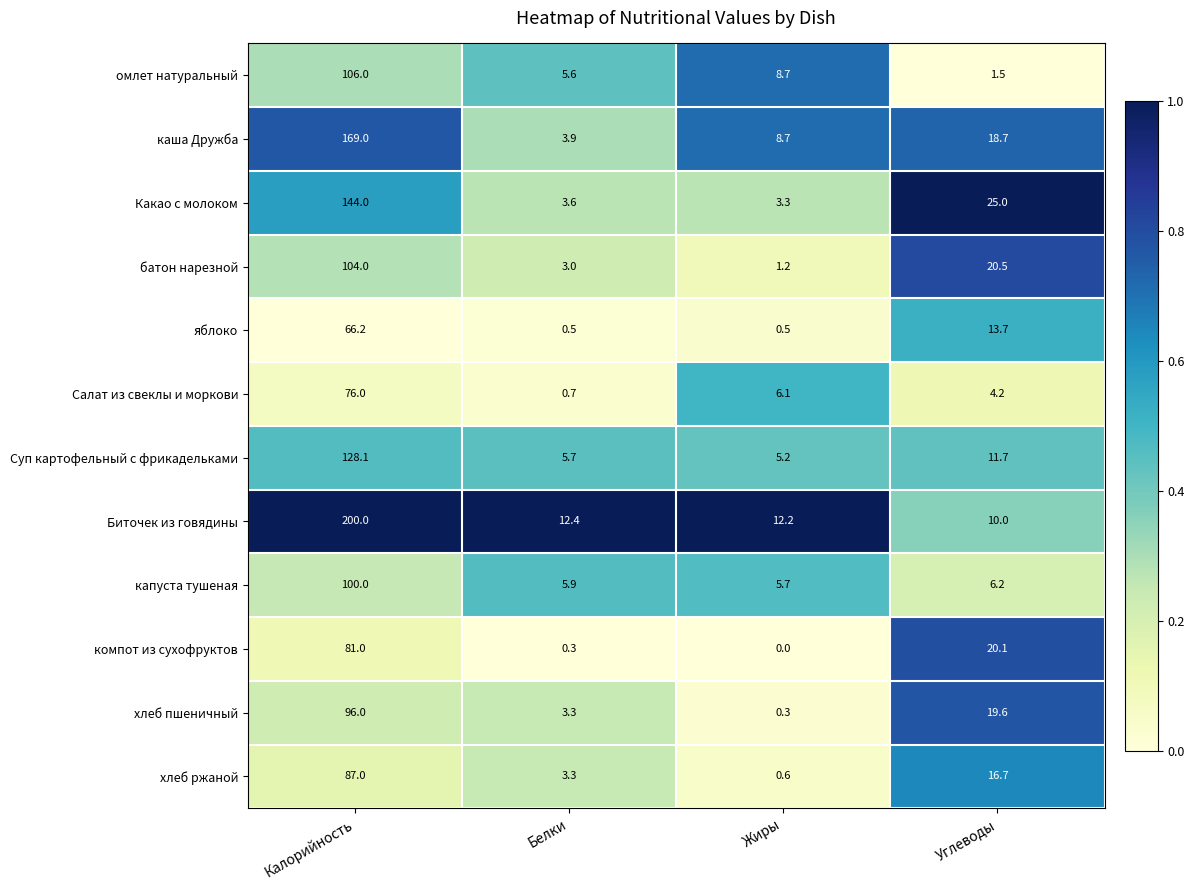

Which series changed the most between Белки and Углеводы?

Какао с молоком